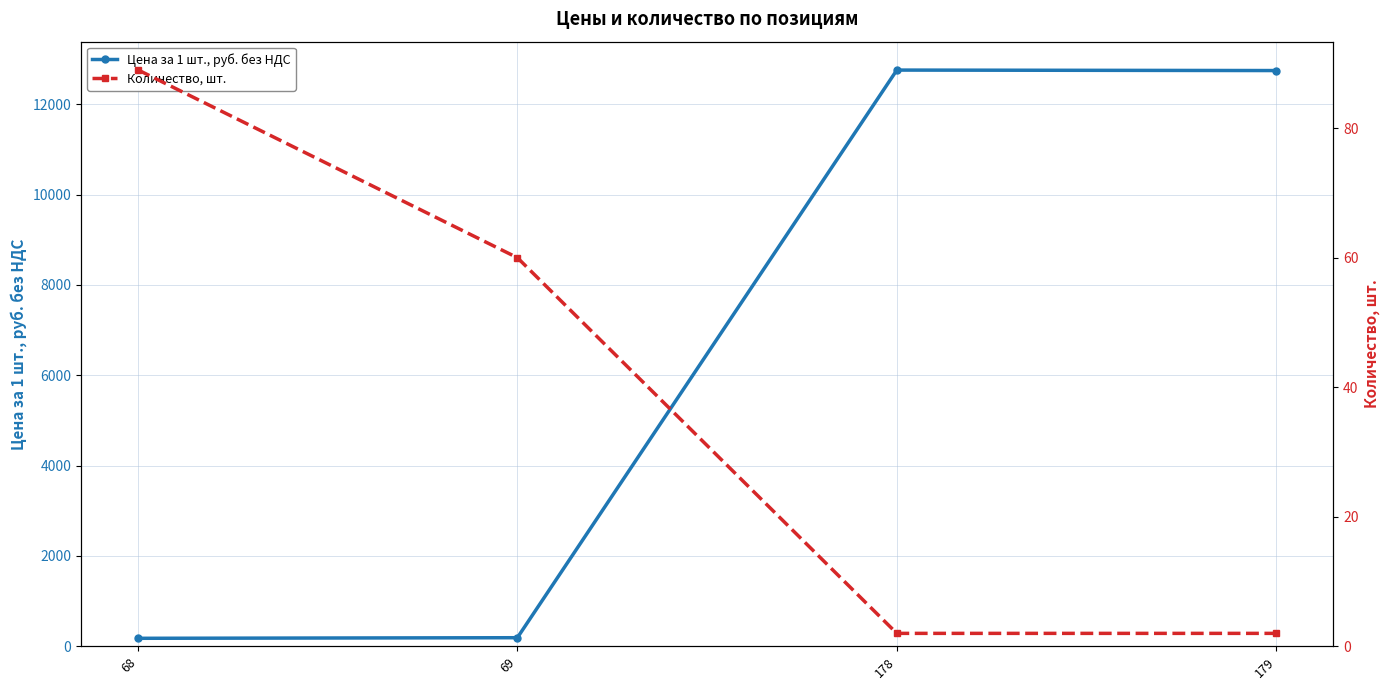

Reading left to right, what are all the values shown in this chart?

Цена за 1 шт., руб. без НДС: 177.7	190.7	12756.1	12745.5
Количество, шт.: 89.0	60.0	2.0	2.0